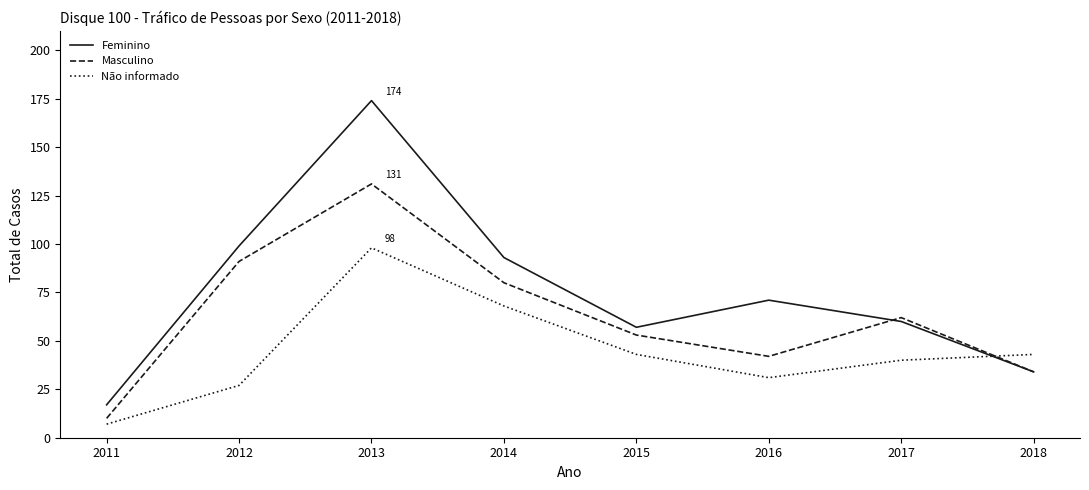

List the series in order of their overall mean, lowest first.

Não informado, Masculino, Feminino